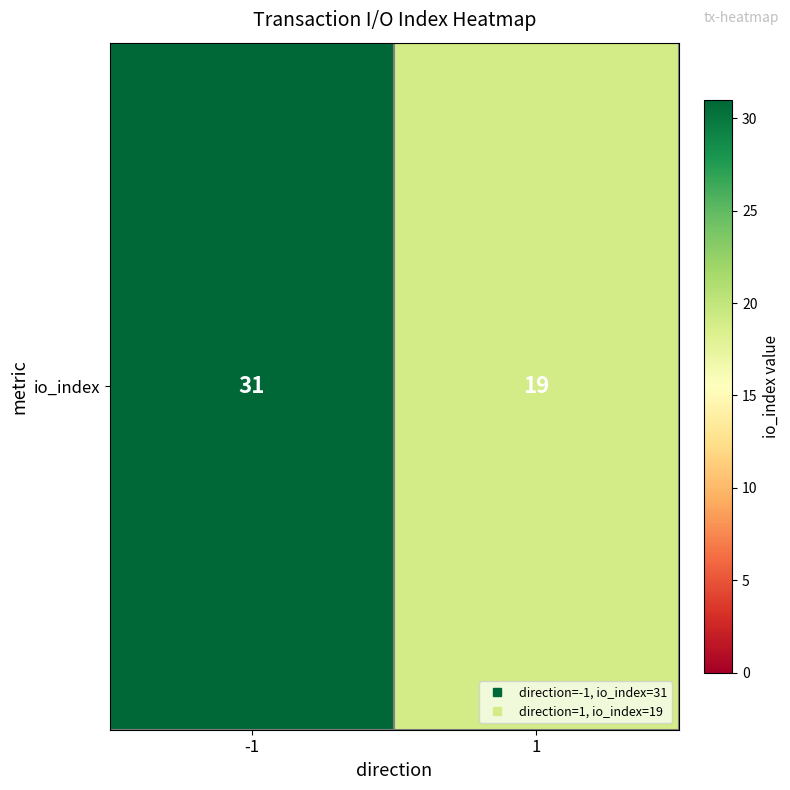

Which label corresponds to the smallest value in the chart?

1